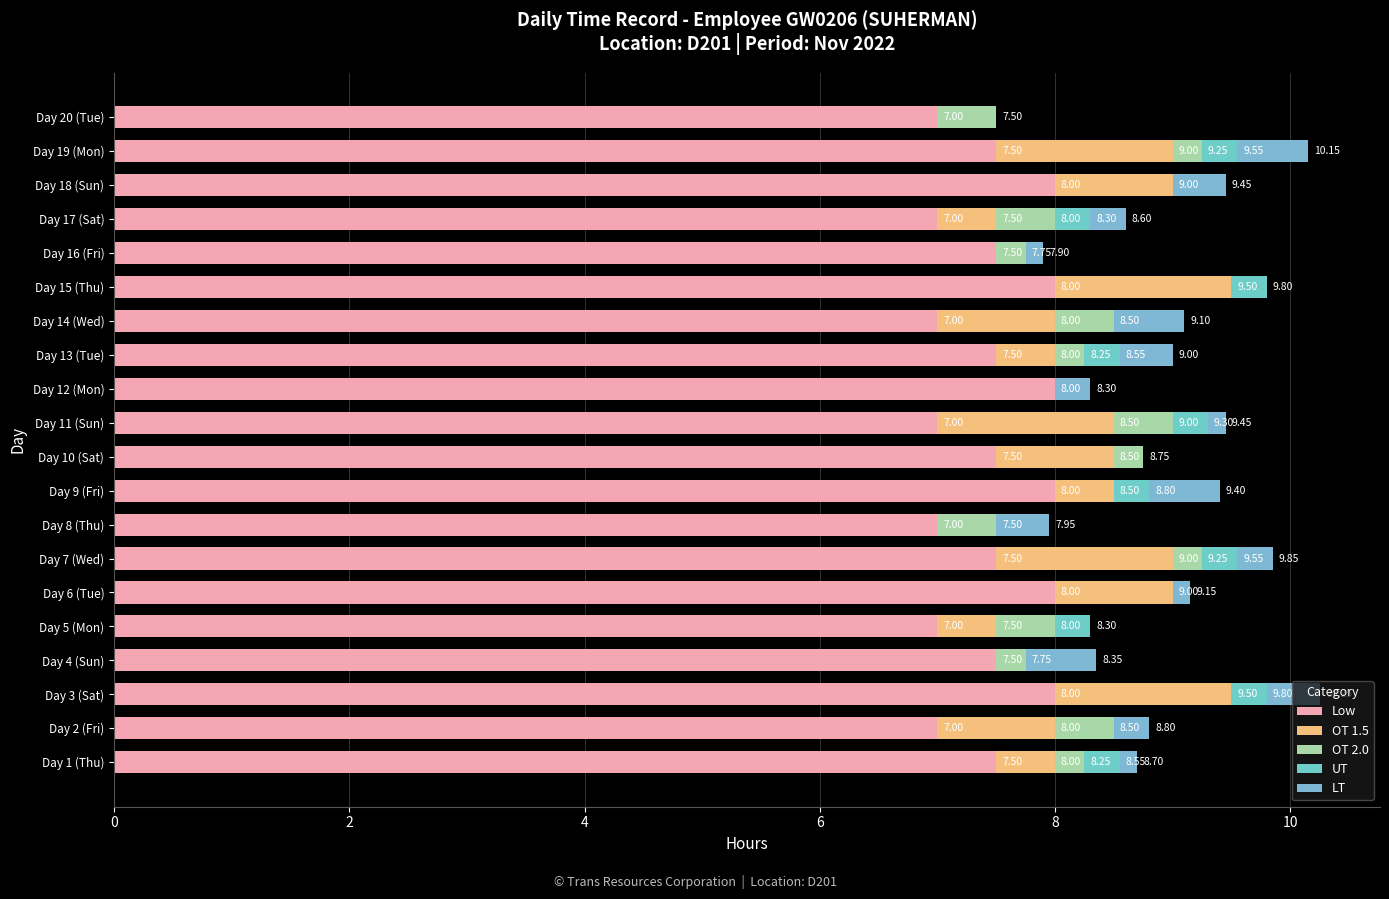

How many positive values does the OT 2.0 series have?

14